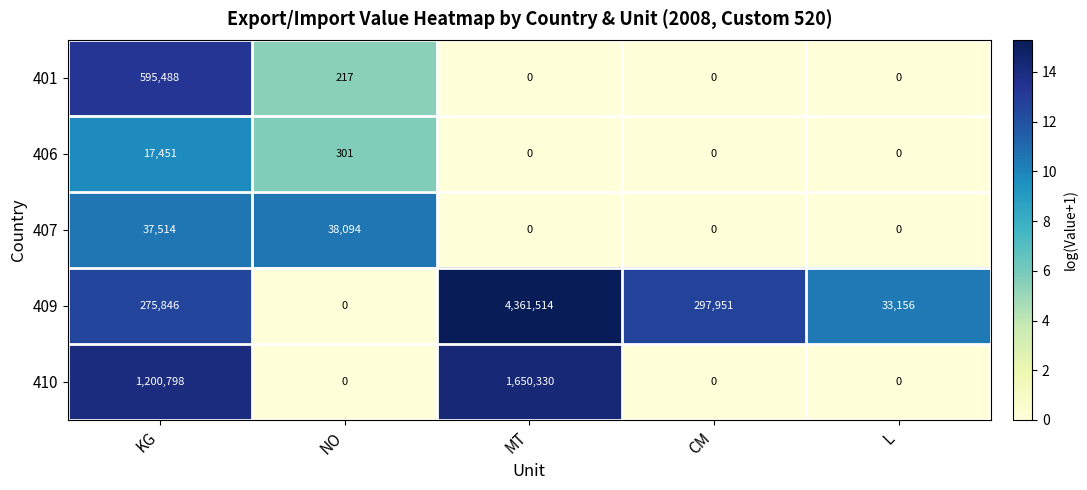

What is the total value across all series at CM?

297951